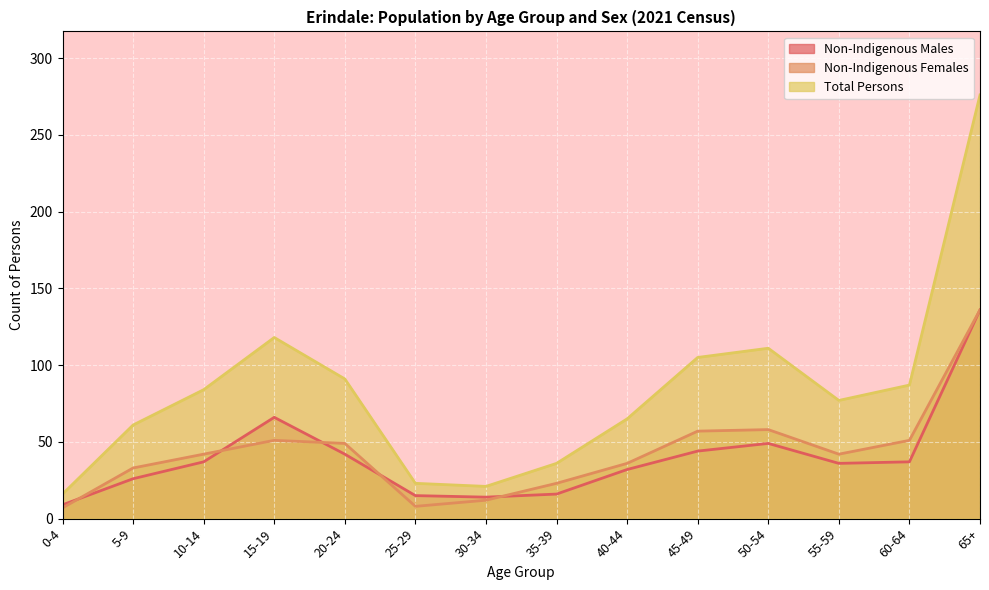

Reading left to right, extract all data points from this chart.

Non-Indigenous Males: 9	26	37	66	42	15	14	16	32	44	49	36	37	136
Non-Indigenous Females: 7	33	42	51	49	8	12	23	36	57	58	42	51	136
Total Persons: 16	61	84	118	91	23	21	36	65	105	111	77	87	276